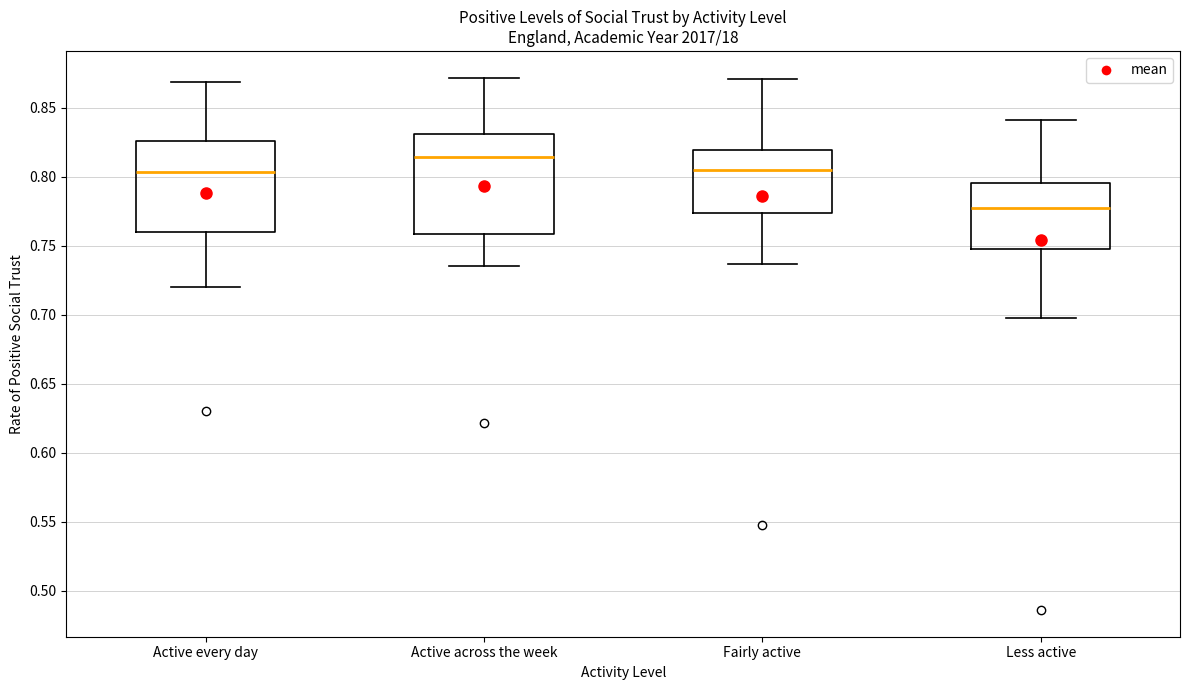

Reading left to right, transcribe this box plot: for each box, give where its median line is, the range the box spans, and where its two whiskers end, as read against the y-axis. The values are not printed on the chart, so give them approximately, as read against the axis.

Active every day: median 0.805, box 0.760 to 0.825, whiskers 0.720 to 0.870
Active across the week: median 0.815, box 0.760 to 0.830, whiskers 0.735 to 0.870
Fairly active: median 0.805, box 0.775 to 0.820, whiskers 0.735 to 0.870
Less active: median 0.775, box 0.750 to 0.795, whiskers 0.700 to 0.840